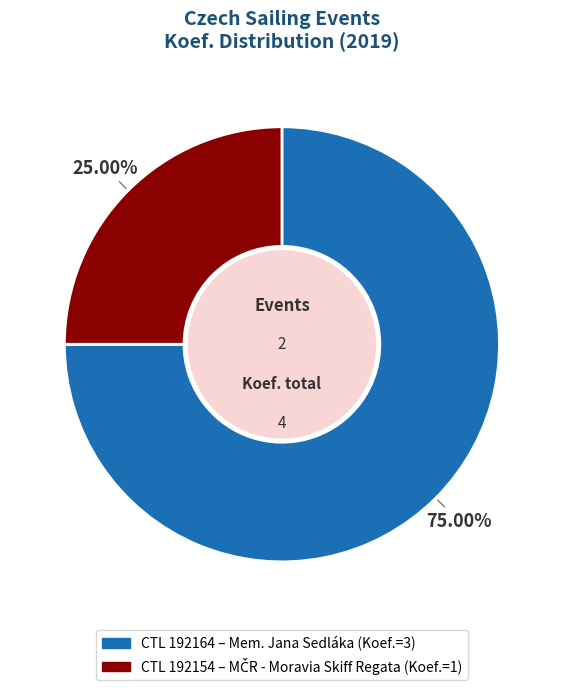

Does any single category account for the majority?

Yes